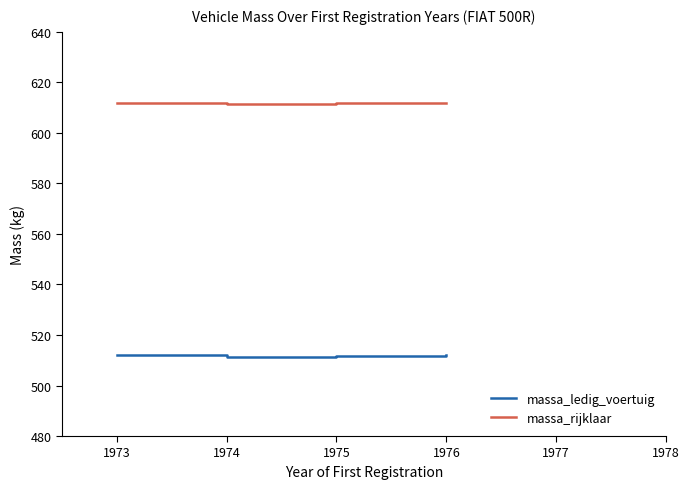

What is the approximate value of massa_ledig_voertuig at 1973?

512.0